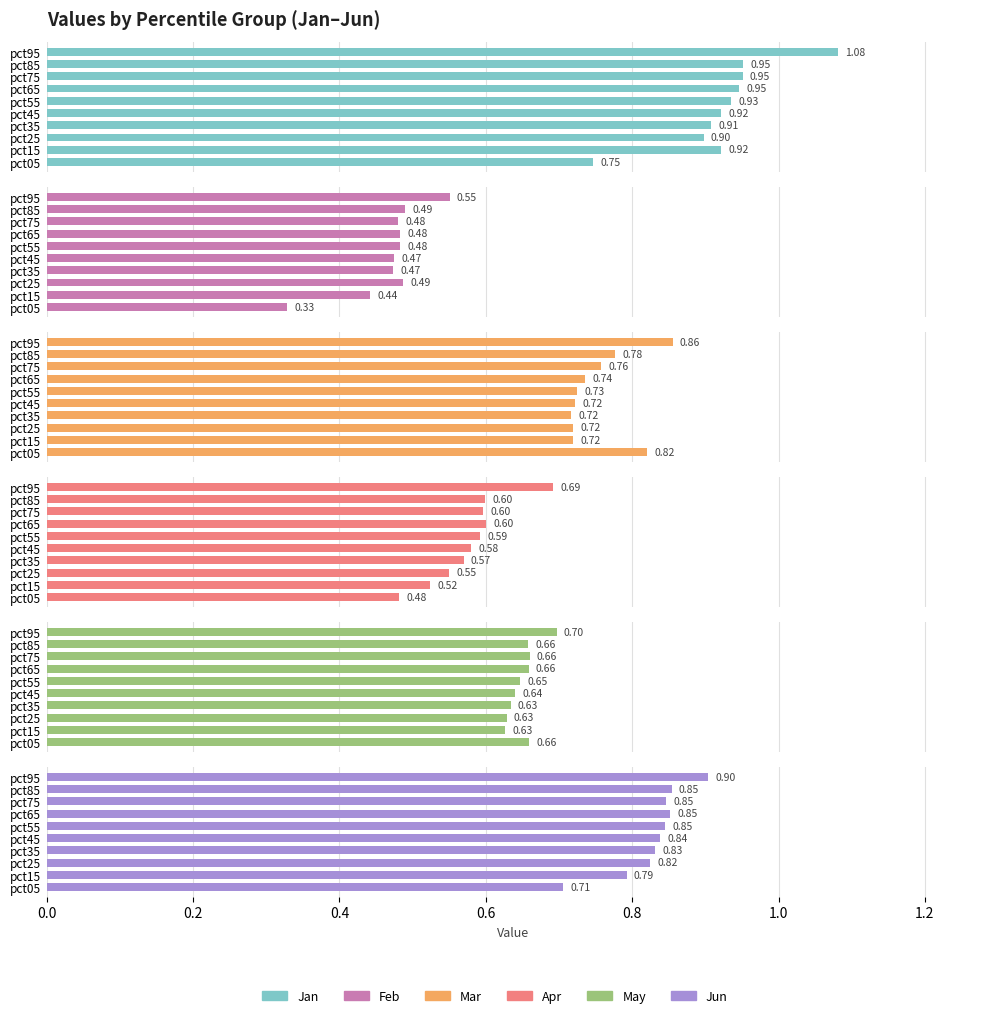

What is the sum of all Apr values?

5.8